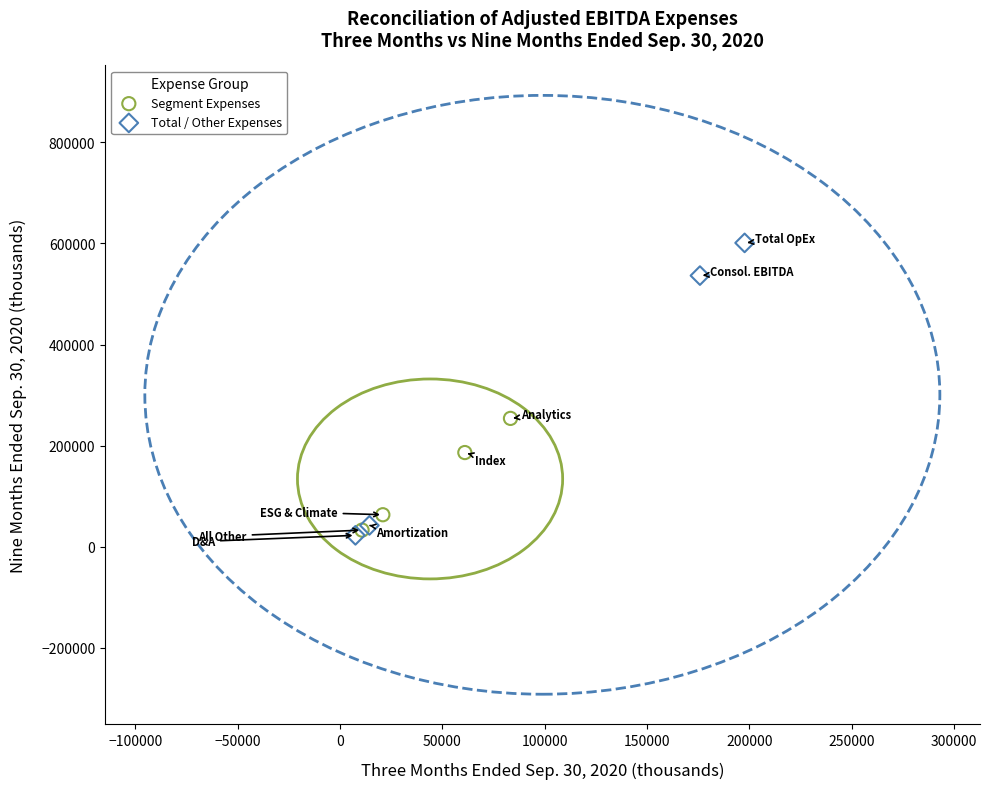

Which series has the largest Y range (max minus min)?

Total / Other Expenses